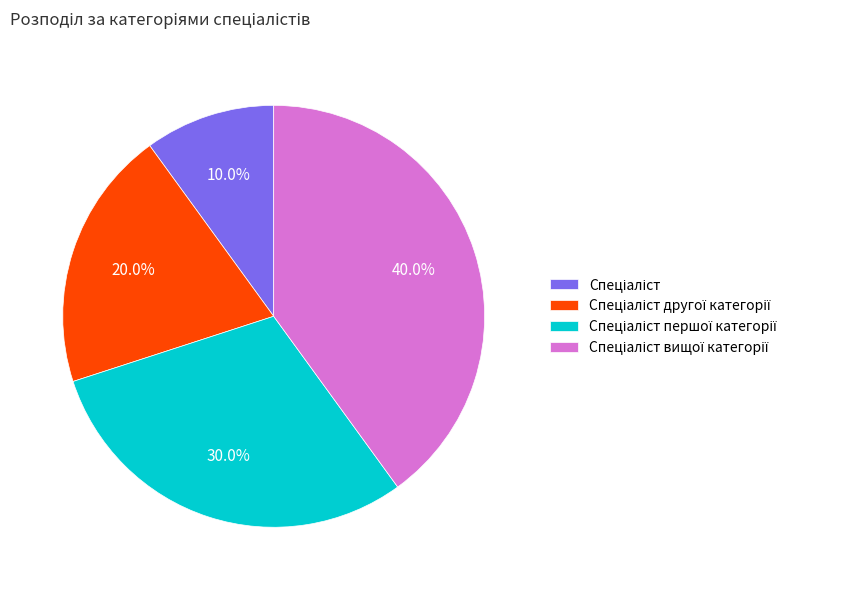

Is there any slice that represents more than half of the pie?

No